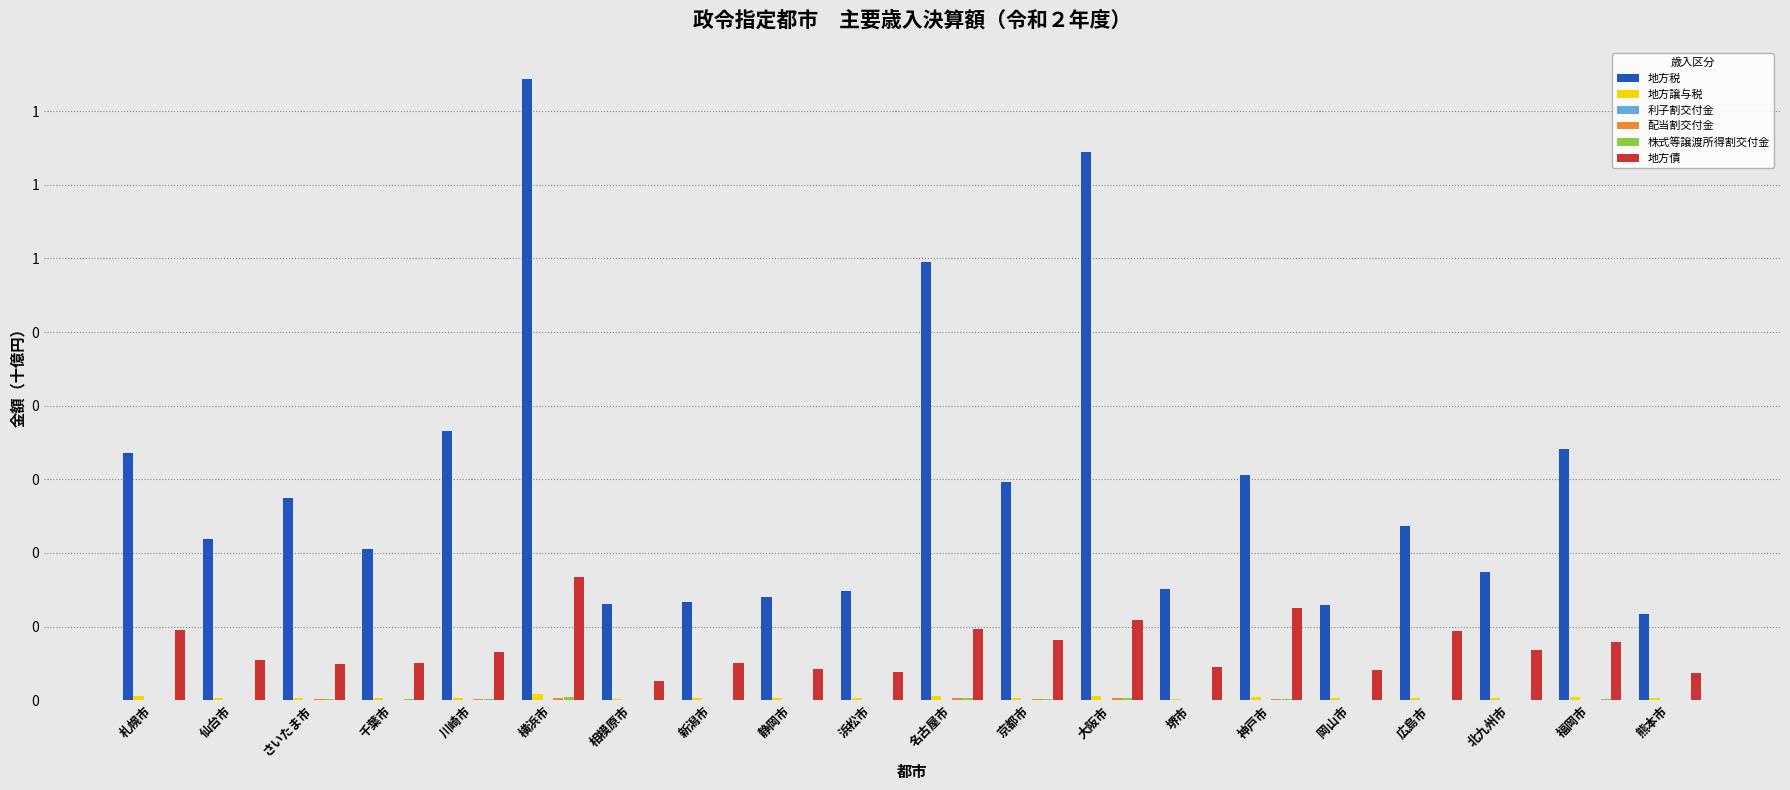

How many distinct data groups are displayed?

6